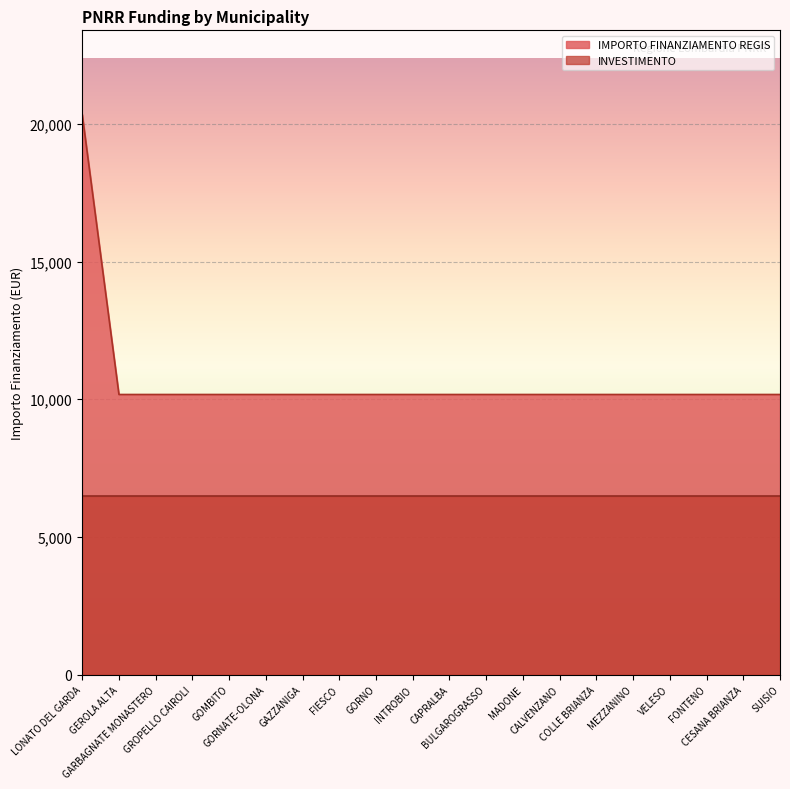

What is the value of the 19th point from the left?

10172